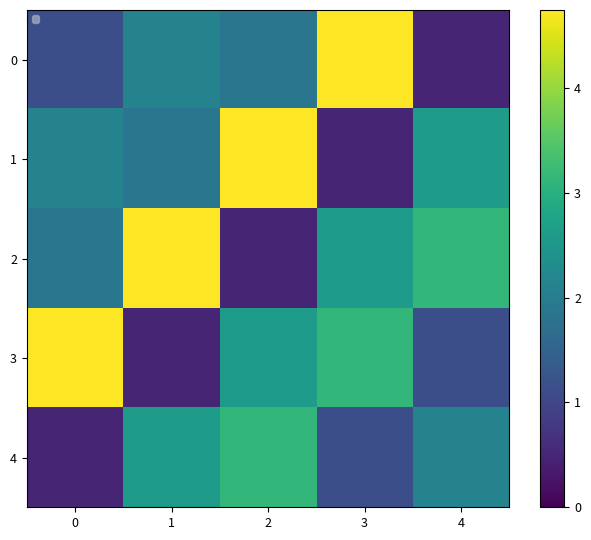

True or false: 4 has a value of 5.5 at 2.

False